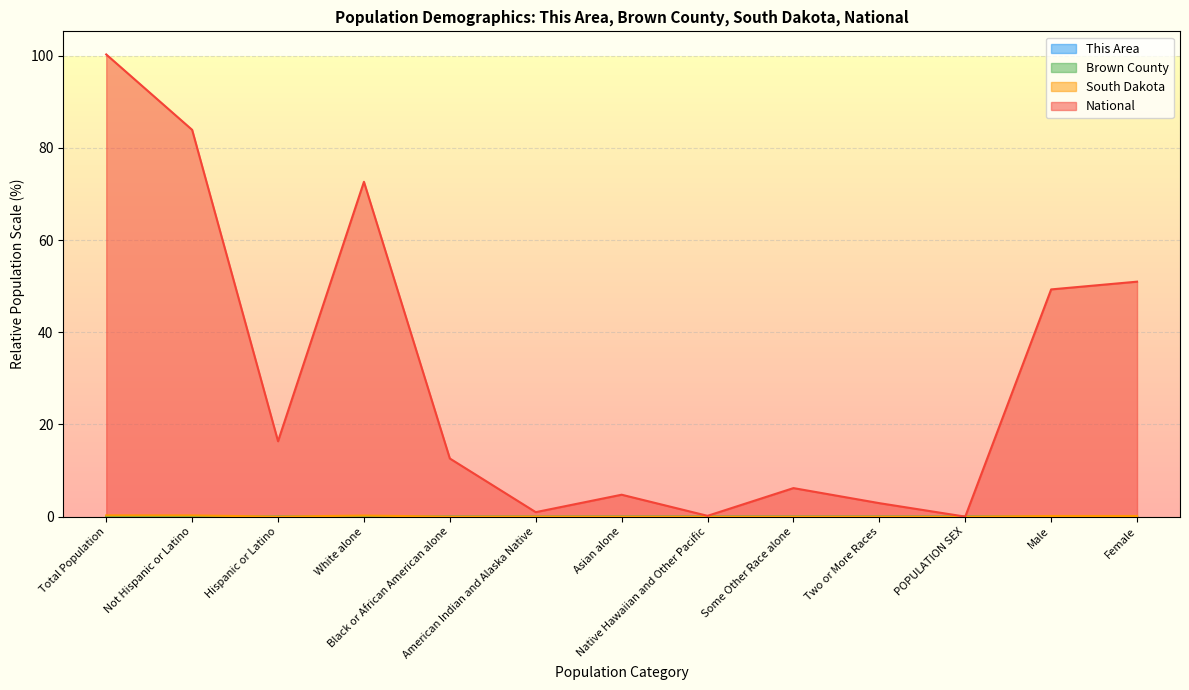

Where is the first local maximum for Brown County?

White alone